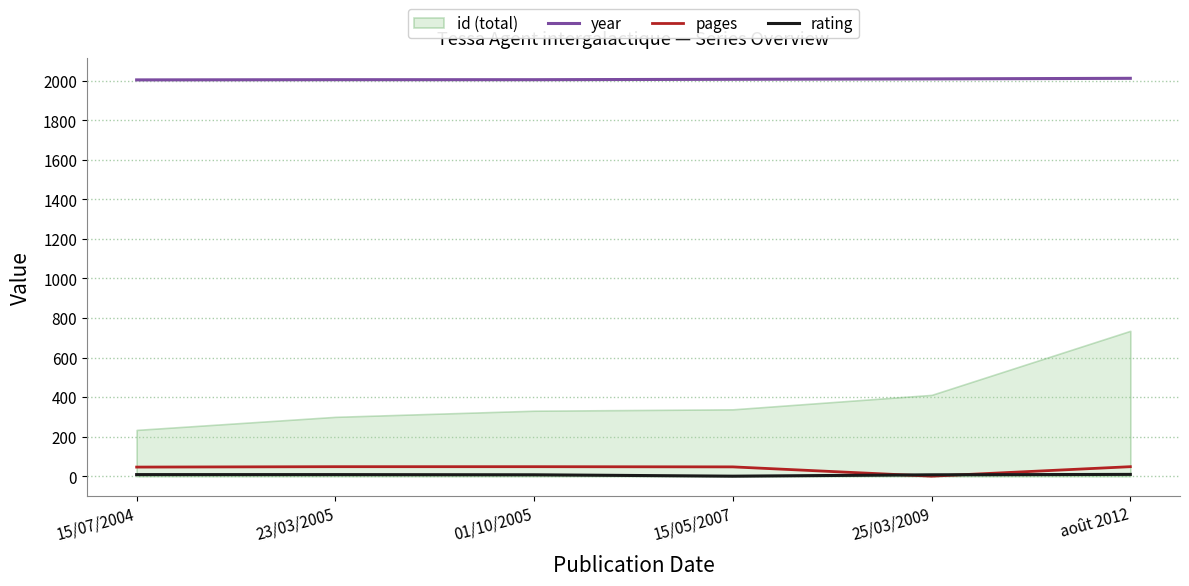

The pages series shows 46 at 15/07/2004. True or false?

True